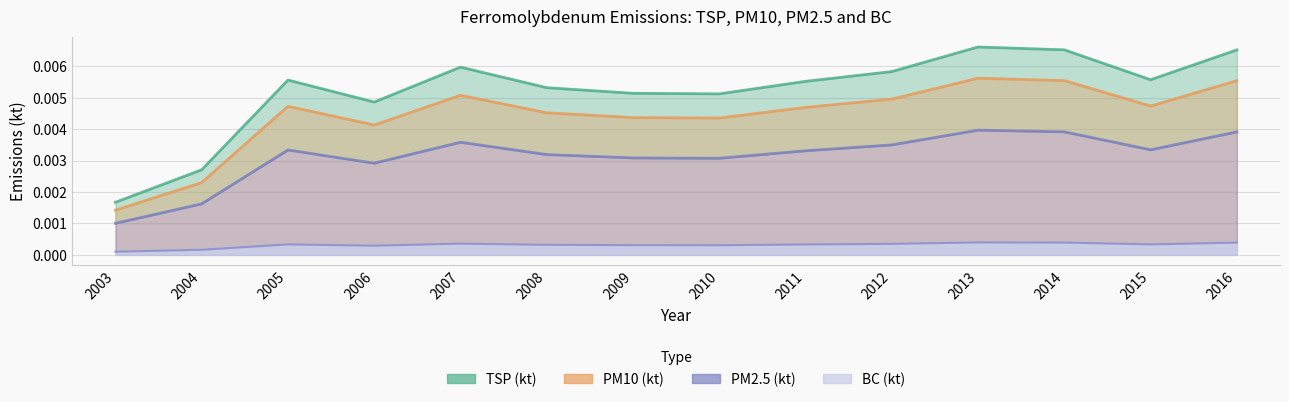

Reading right to left, extract all data points from this chart.

TSP (kt): 0.0	0.0	0.0	0.0	0.0	0.0	0.0	0.0	0.0	0.0	0.0	0.0	0.0	0.0
PM10 (kt): 0.0	0.0	0.0	0.0	0.0	0.0	0.0	0.0	0.0	0.0	0.0	0.0	0.0	0.0
PM2.5 (kt): 0.0	0.0	0.0	0.0	0.0	0.0	0.0	0.0	0.0	0.0	0.0	0.0	0.0	0.0
BC (kt): 0.0	0.0	0.0	0.0	0.0	0.0	0.0	0.0	0.0	0.0	0.0	0.0	0.0	0.0